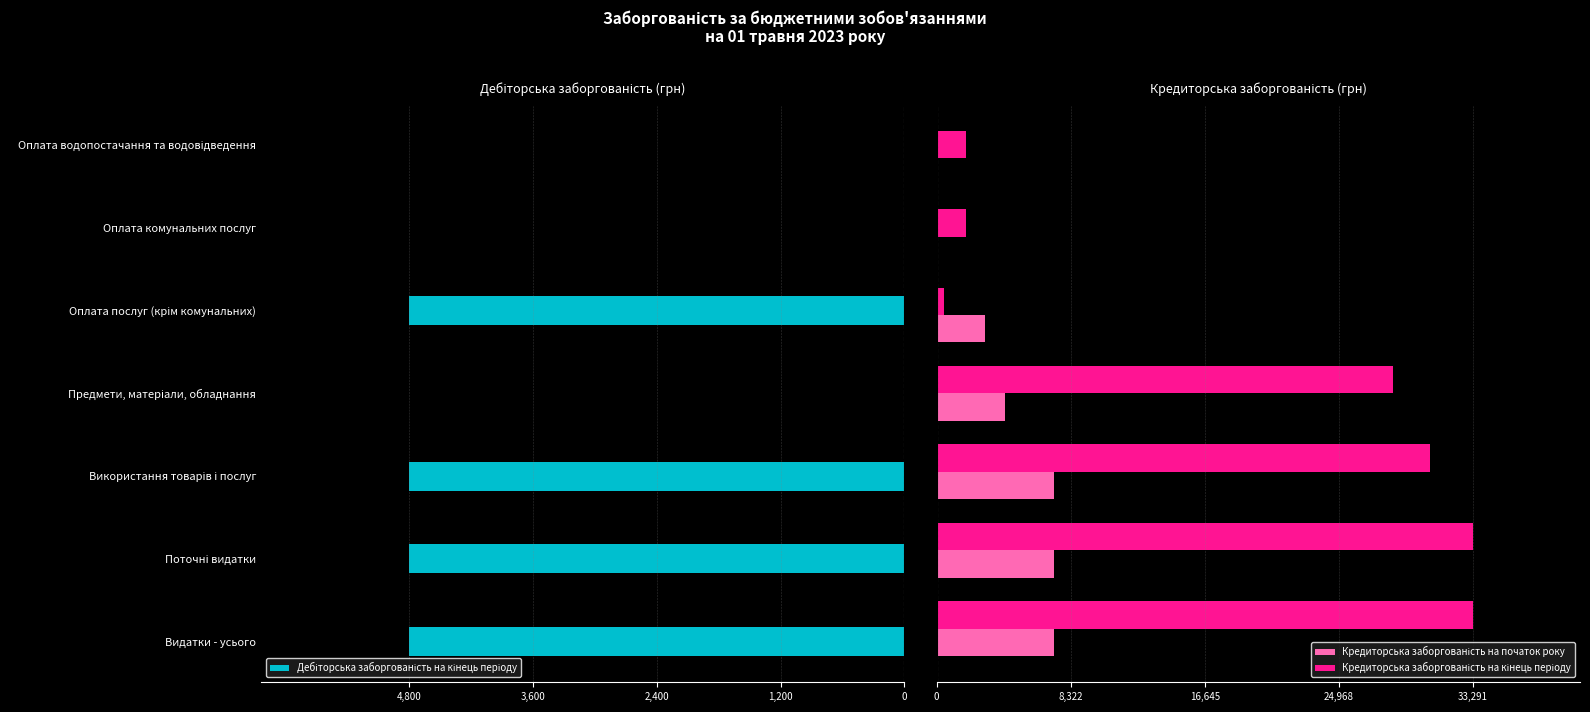

What is the total value across all series at 1,200?

35790.6